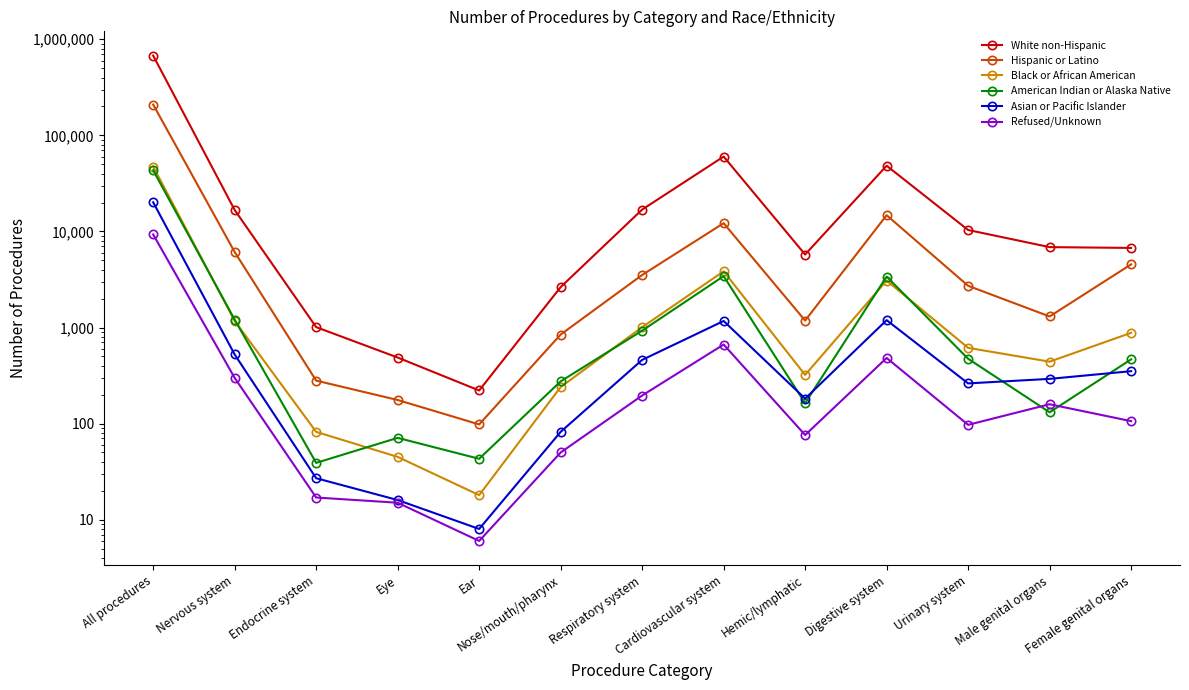

True or false: American Indian or Alaska Native and Refused/Unknown intersect in this chart.

True